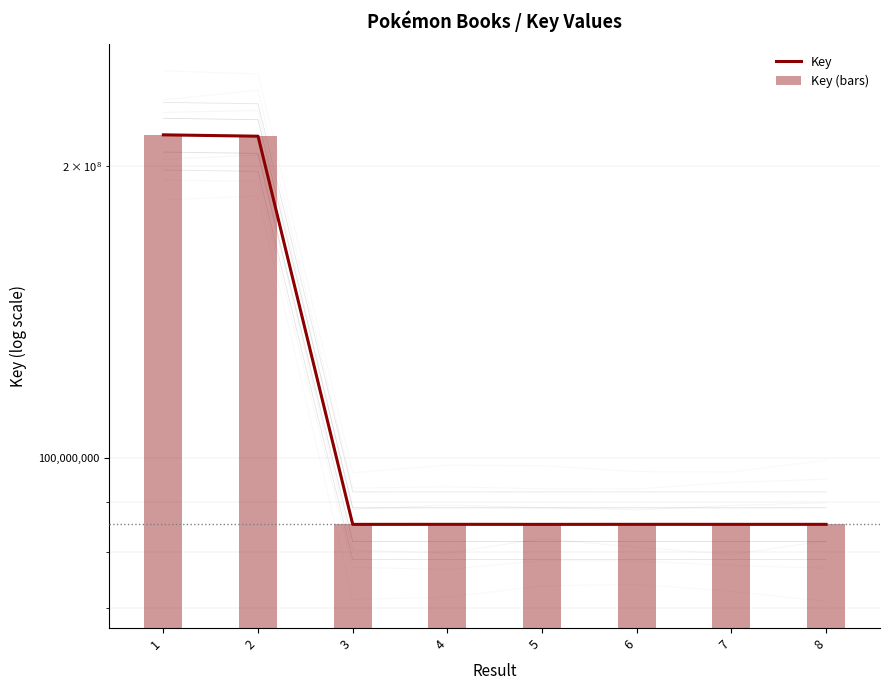

What is the value of the Key bar at the 6th from the left?

85438300